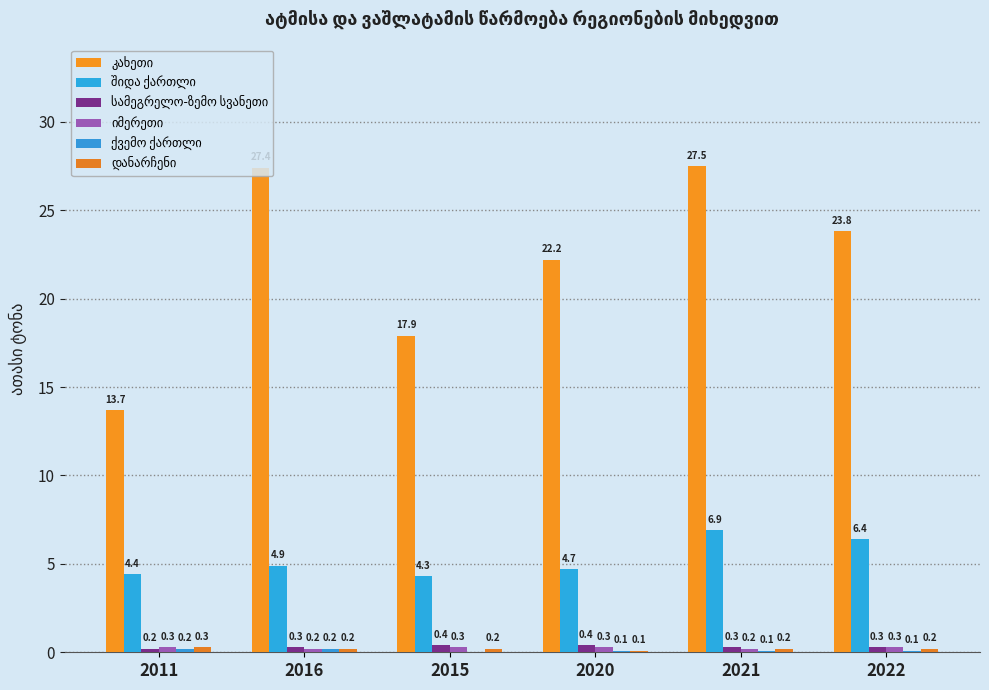

What is the maximum value for სამეგრელო-ზემო სვანეთი?

0.4